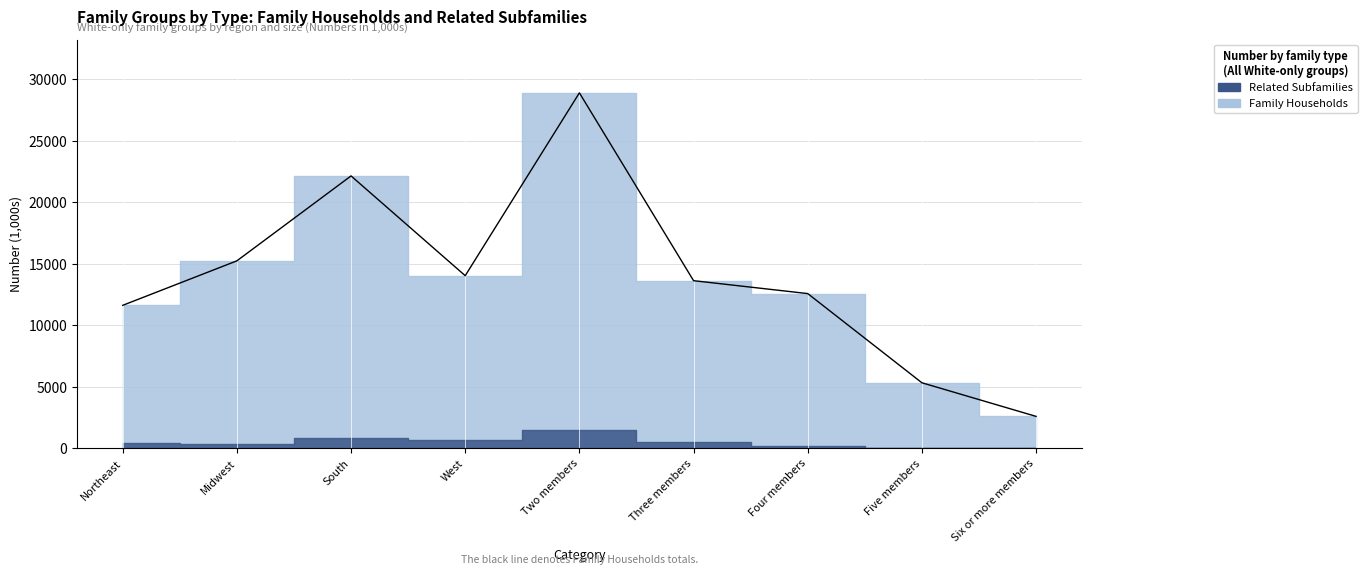

Reading left to right, extract all data points from this chart.

11634	15249	22153	14044	28903	13638	12589	5340	2609